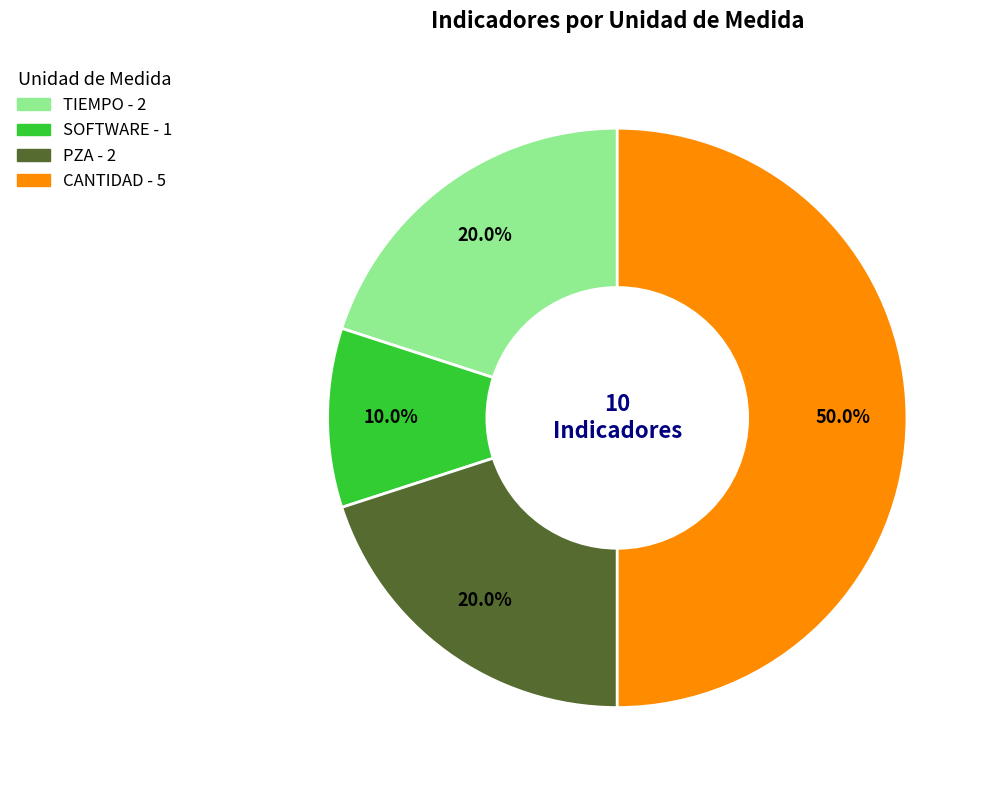

Does SOFTWARE account for over 50% of the chart?

No